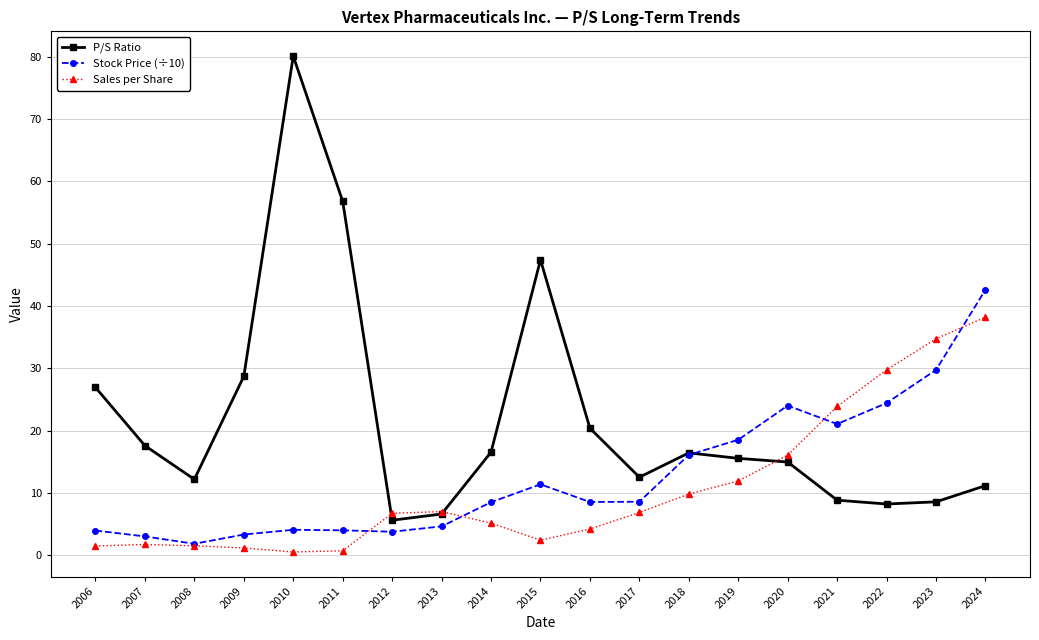

Rank the series by their maximum value, from lowest to highest.

Sales per Share, Stock Price (÷10), P/S Ratio